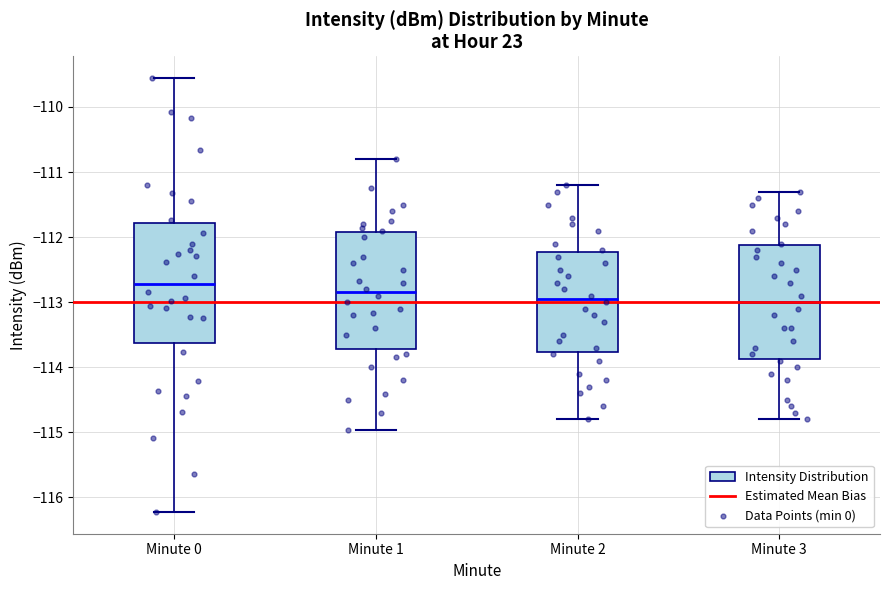

Reading left to right, transcribe this box plot: for each box, give where its median line is, the range the box spans, and where its two whiskers end, as read against the y-axis. The values are not printed on the chart, so give them approximately, as read against the axis.

Minute 0: median -112.7, box -113.6 to -111.8, whiskers -116.2 to -109.6
Minute 1: median -112.8, box -113.7 to -111.9, whiskers -115.0 to -110.8
Minute 2: median -112.9, box -113.8 to -112.2, whiskers -114.8 to -111.2
Minute 3: median -113.0, box -113.9 to -112.1, whiskers -114.8 to -111.3